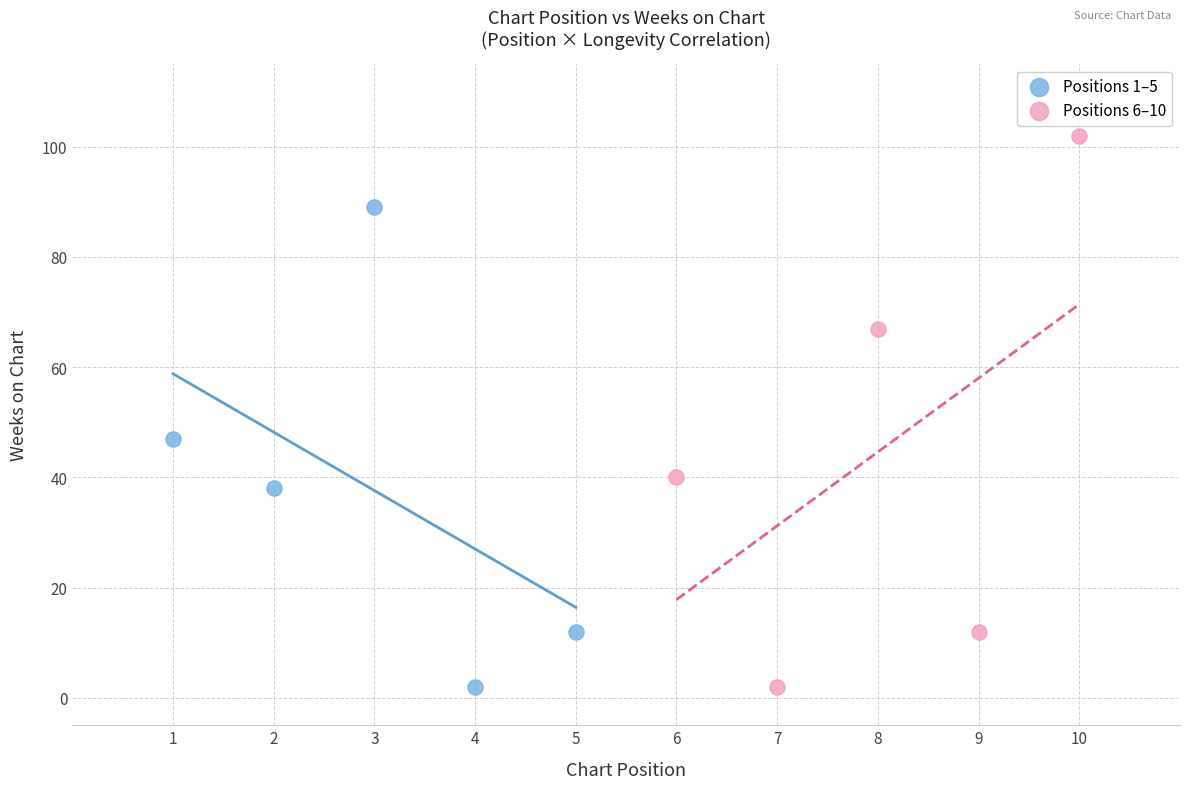

Which series has the widest spread of Y values?

Positions 6–10